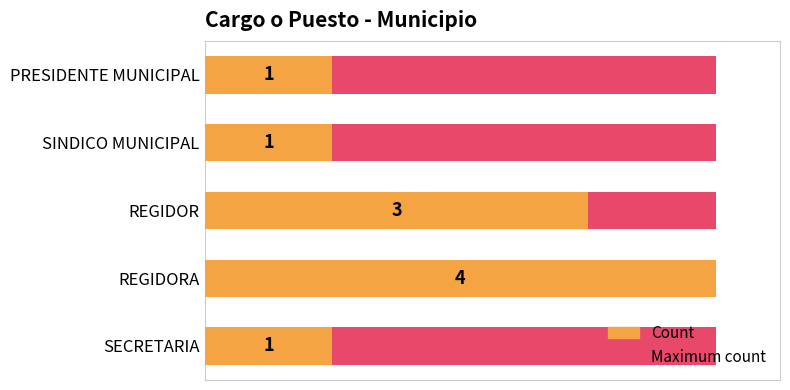

Rank the series by their maximum value, from lowest to highest.

Maximum count, Count